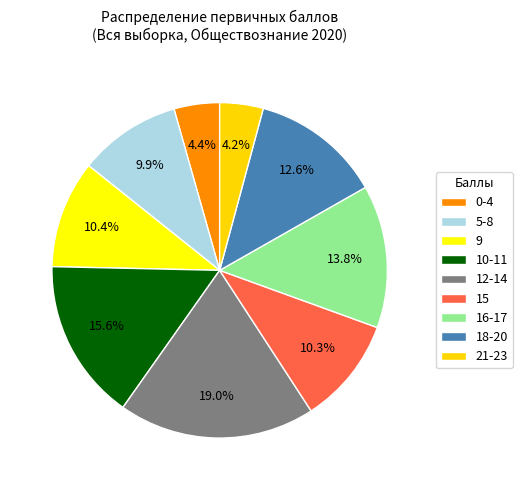

How many segments does this pie chart have?

9